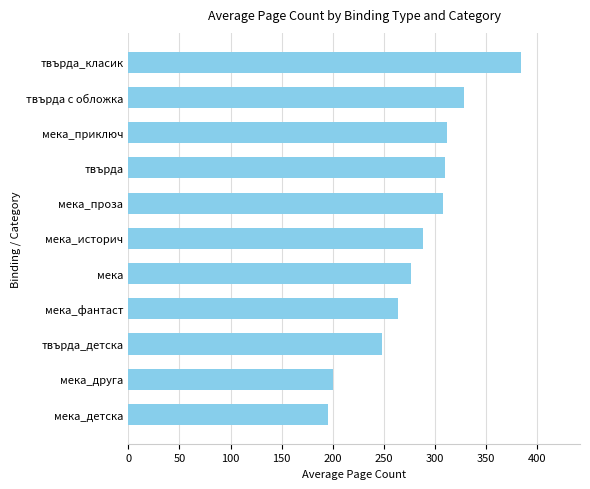

Between твърда с обложка and мека_приключ, which is larger?

твърда с обложка